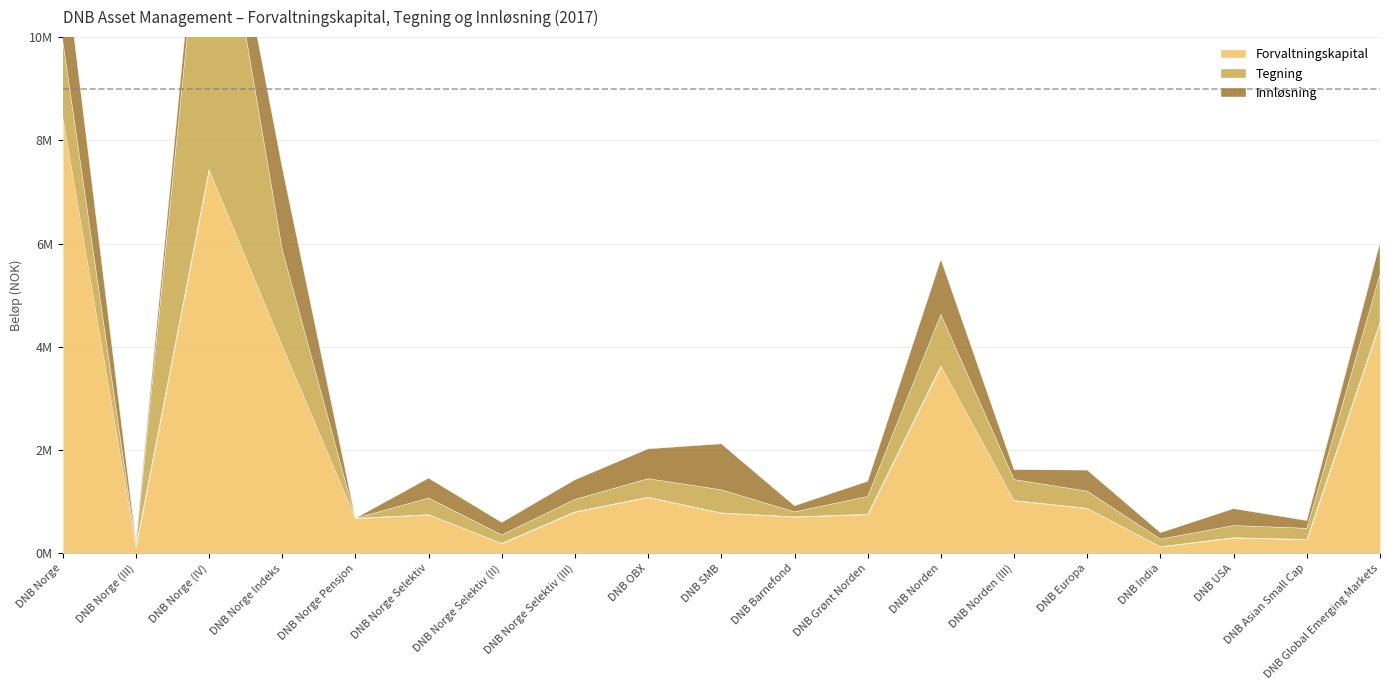

How many values in the Tegning series exceed 332661?

9